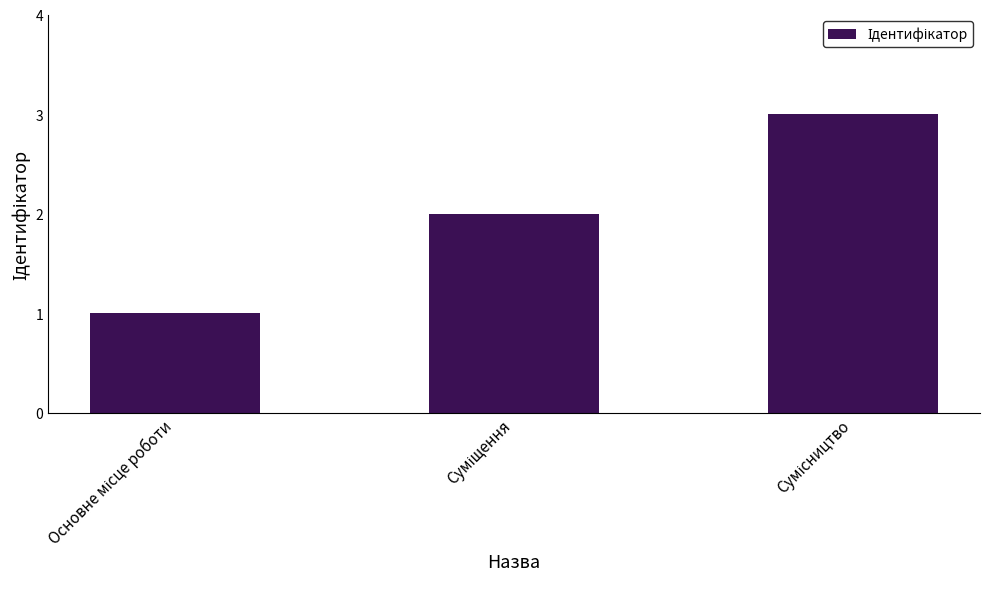

What is the value of the 2nd bar from the left?

2